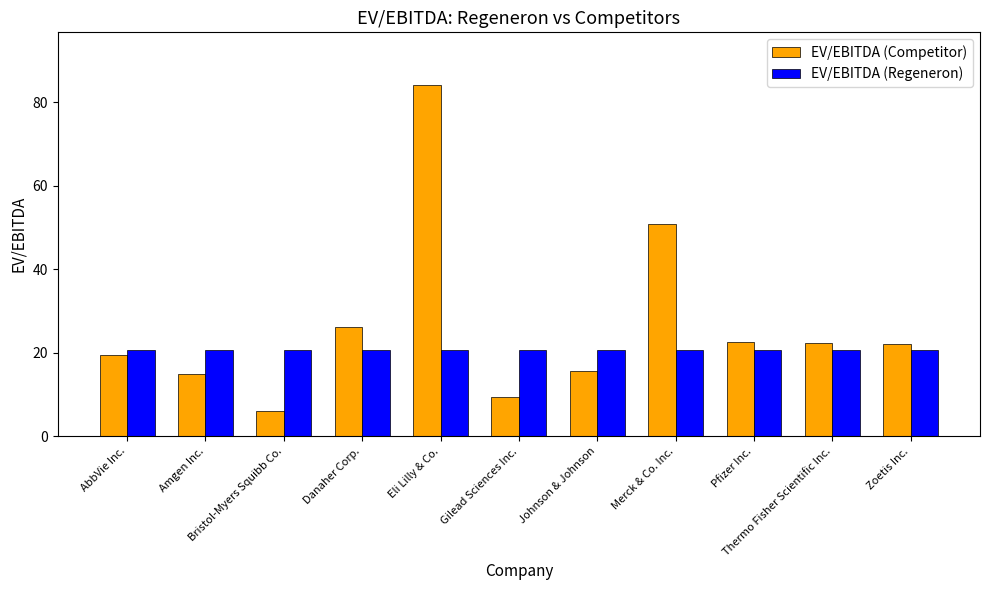

What are all the series names shown in the legend?

EV/EBITDA (Competitor), EV/EBITDA (Regeneron)